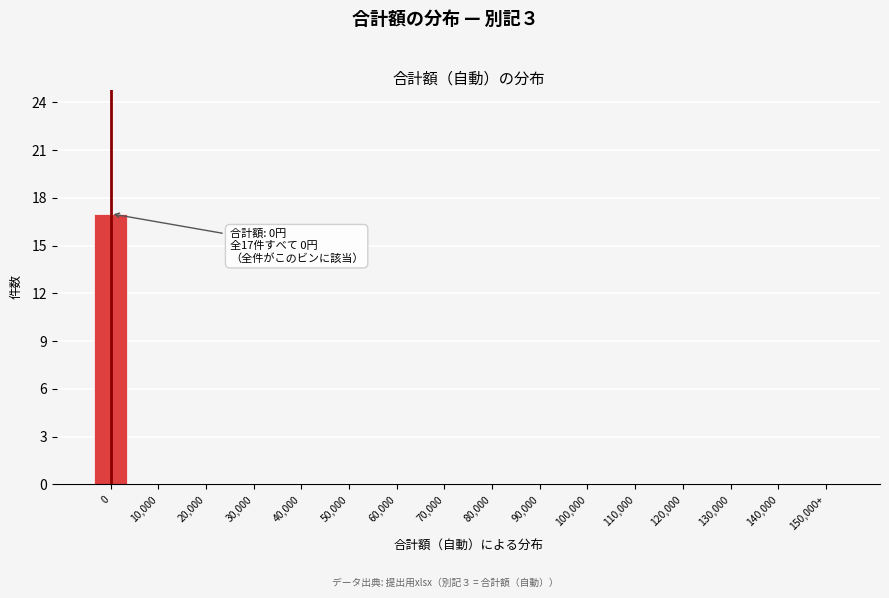

Reading left to right, what are all the values shown in this chart?

0=17	10,000=0	20,000=0	30,000=0	40,000=0	50,000=0	60,000=0	70,000=0	80,000=0	90,000=0	100,000=0	110,000=0	120,000=0	130,000=0	140,000=0	150,000+=0